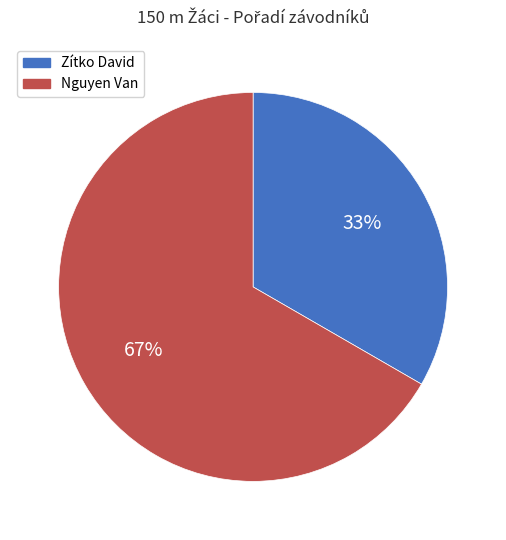

Approximately how many times larger is the value at Zítko David compared to Nguyen Van?

0.5